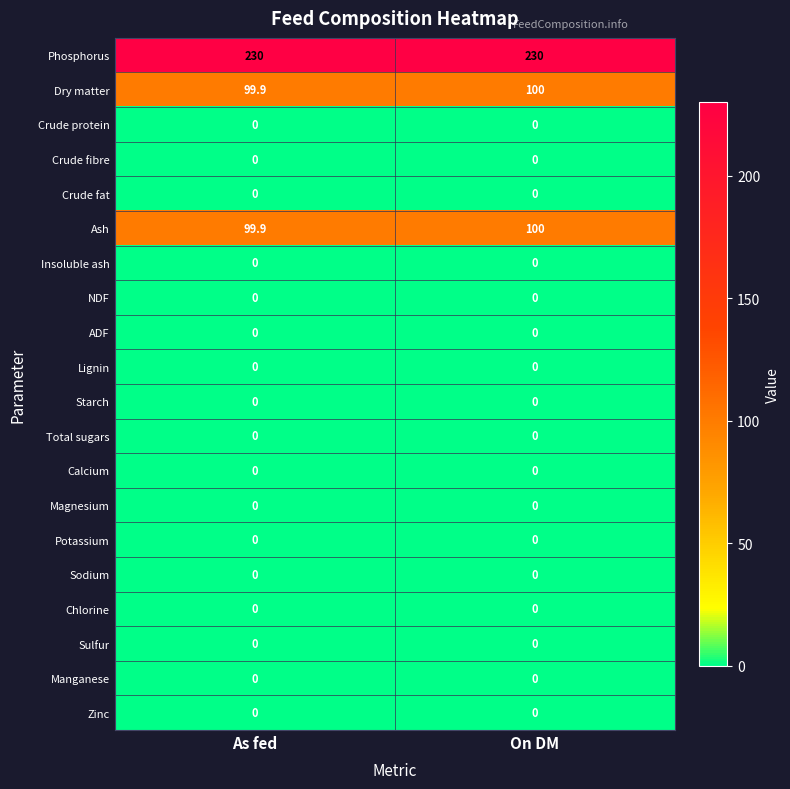

At which category is the sum across all series the highest?

On DM